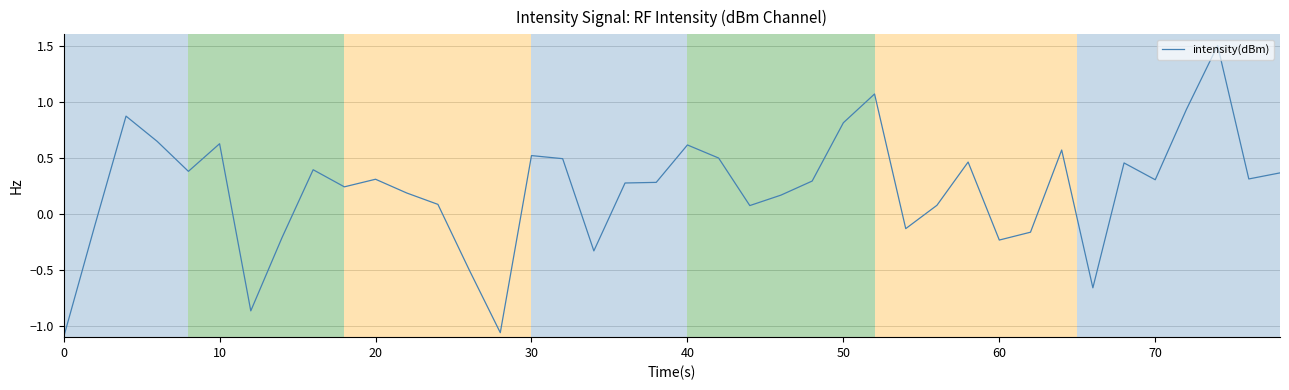

What is the greatest value displayed?

1.5